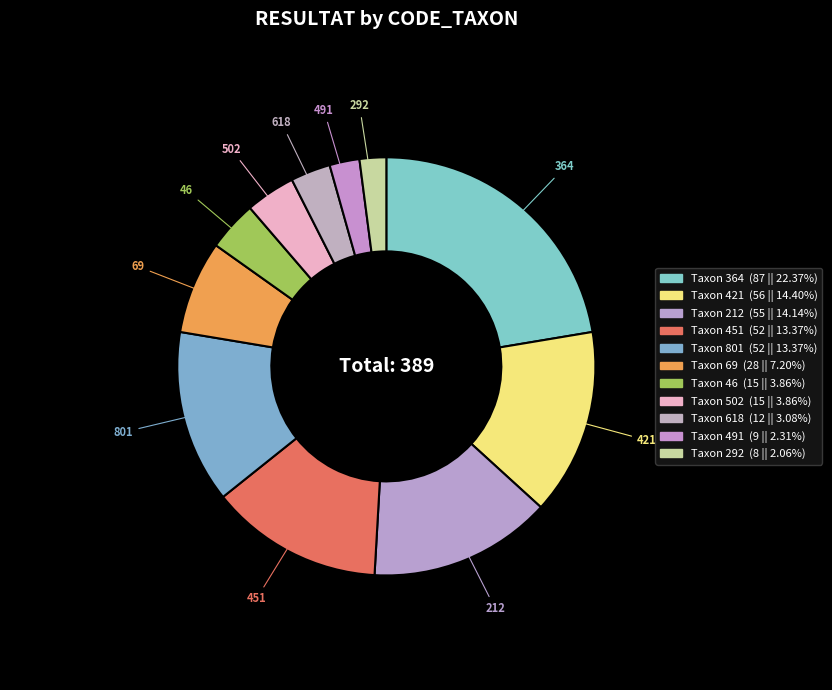

How many slices are in this pie chart?

11